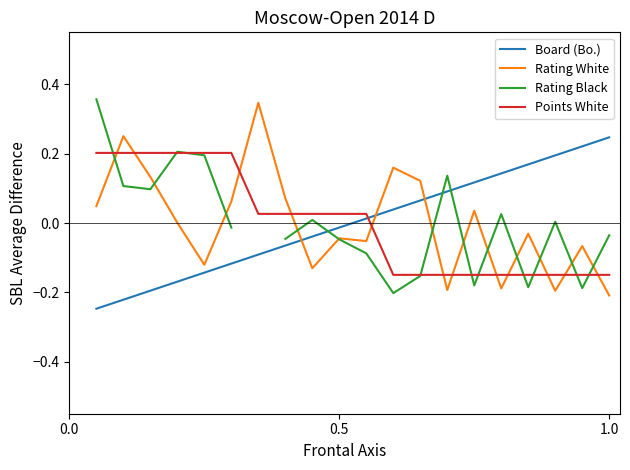

What is the difference between the maximum and second lowest values in the Board (Bo.) series?

0.5